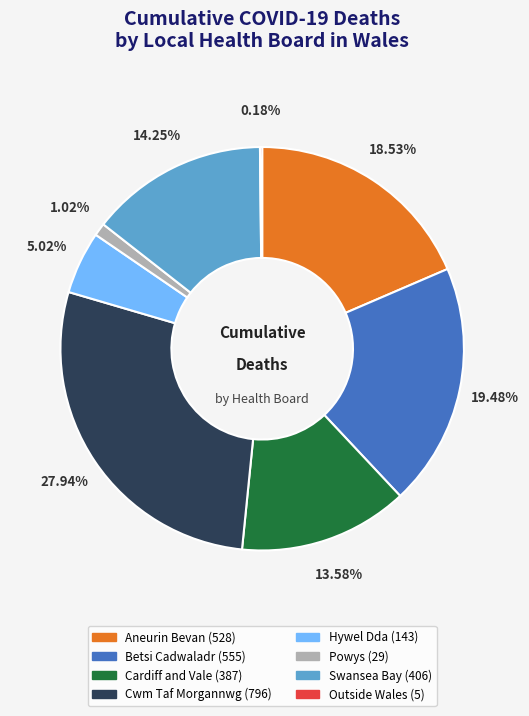

Does any single category account for the majority?

No